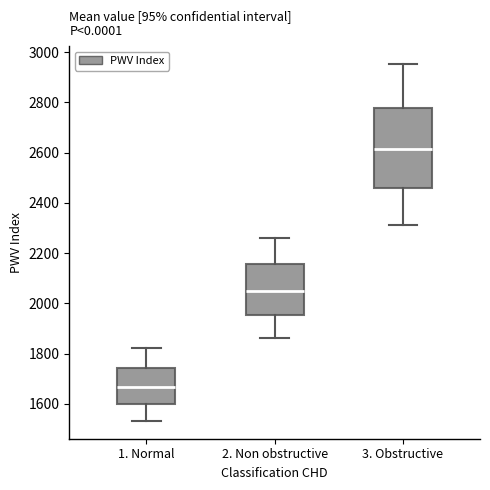

Which box has the highest median line?

3. Obstructive